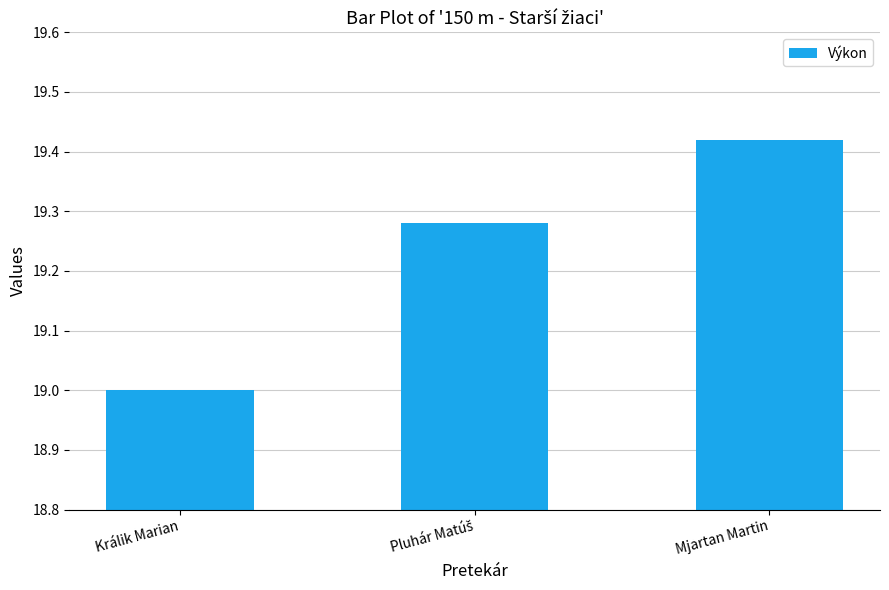

How many bars are there in total?

3